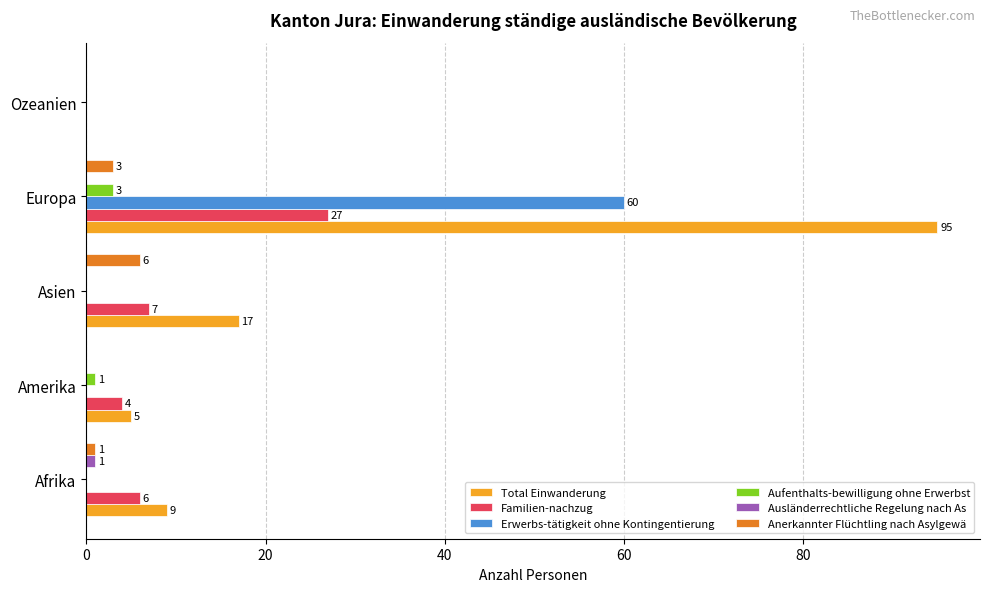

Between Afrika and Europa, which series saw the biggest shift?

Total Einwanderung